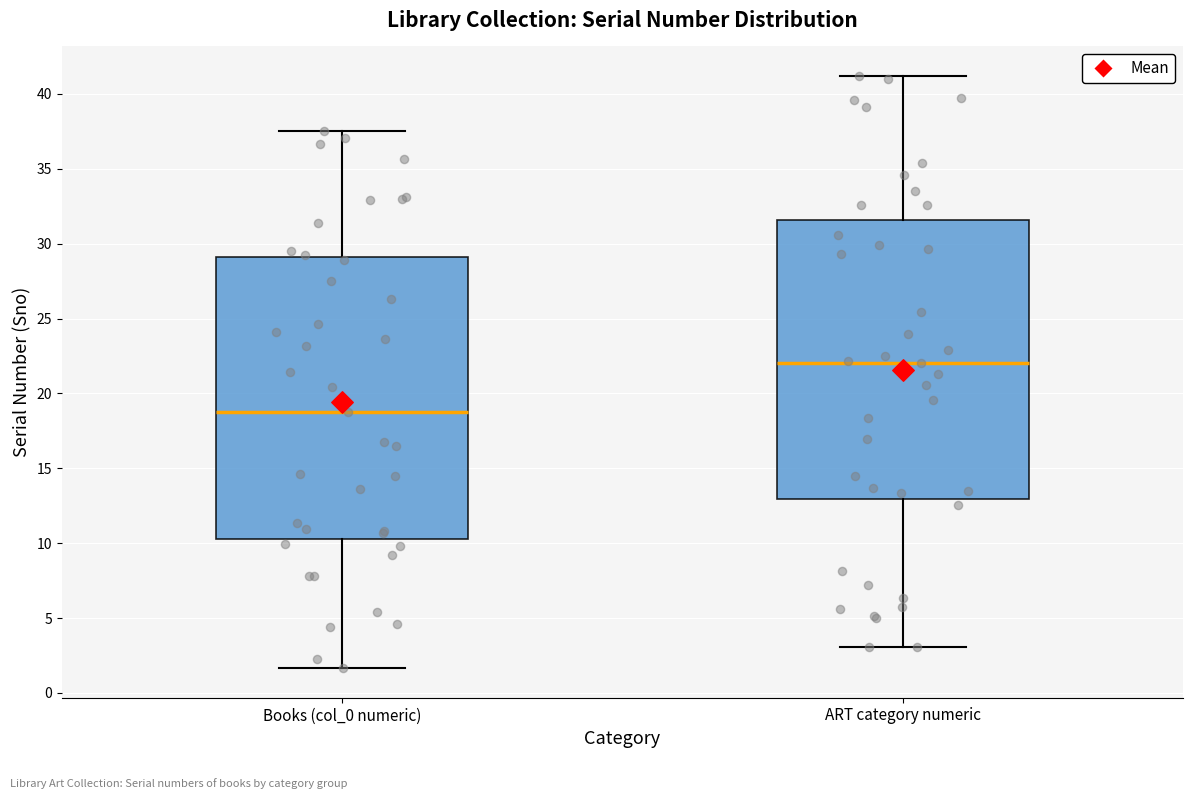

Which box's median line is the highest?

ART category numeric